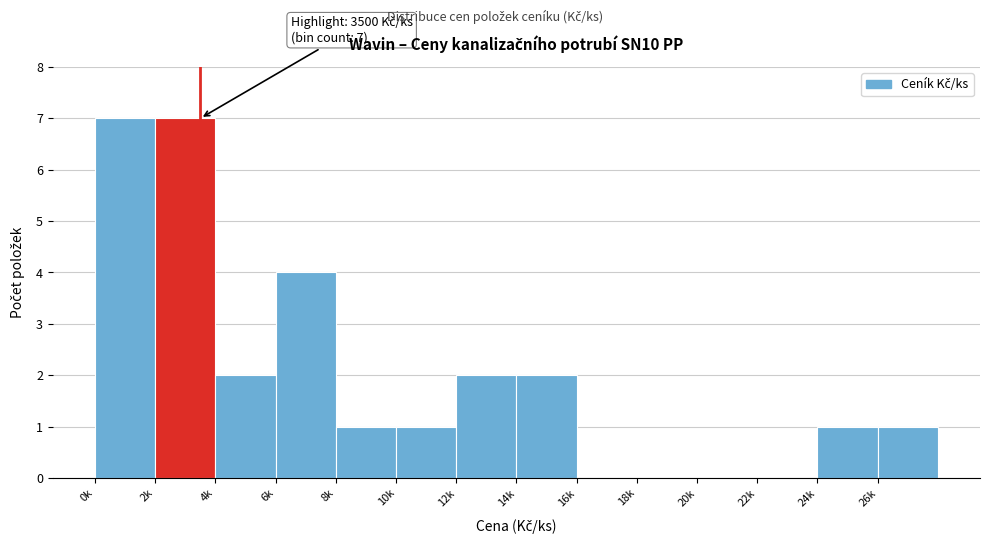

Reading right to left, extract all data points from this chart.

26k=1	24k=1	22k=0	20k=0	18k=0	16k=0	14k=2	12k=2	10k=1	8k=1	6k=4	4k=2	2k=7	0k=7